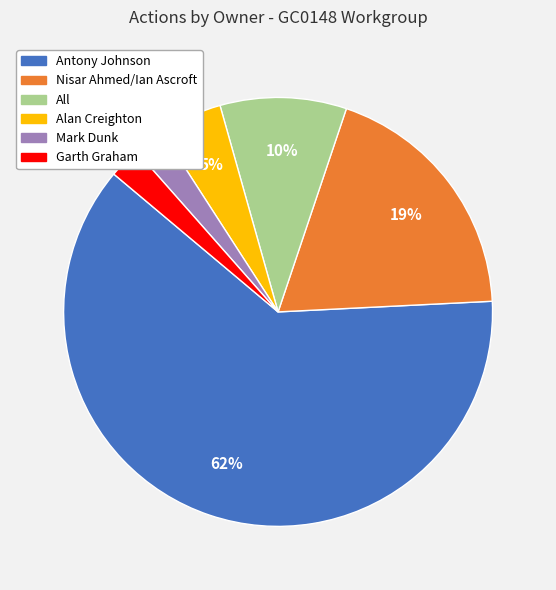

Is the sum of Nisar Ahmed/Ian Ascroft and Mark Dunk greater than half?

No